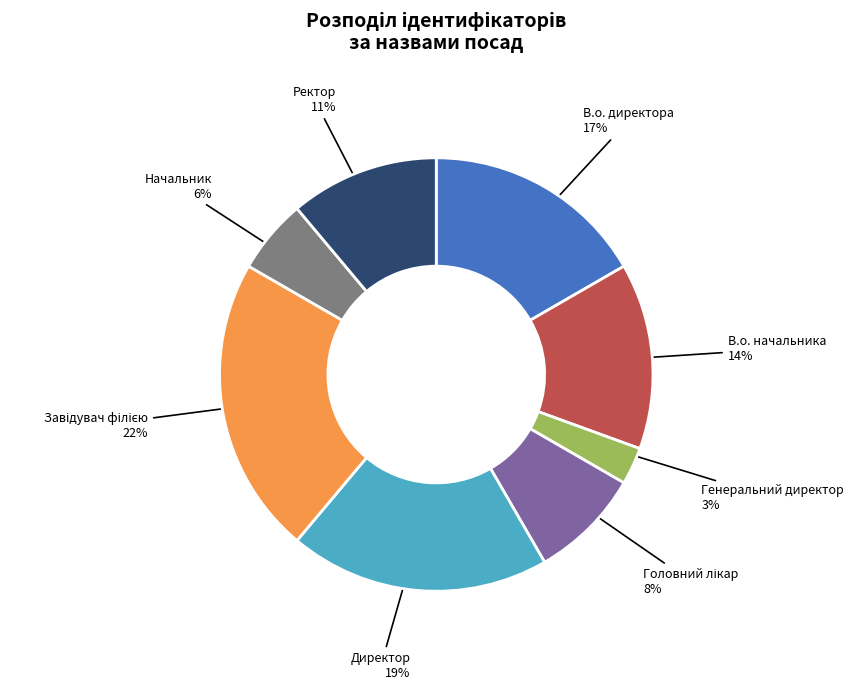

To the nearest percent, what is the difference between the largest and smallest slice percentages?

19%